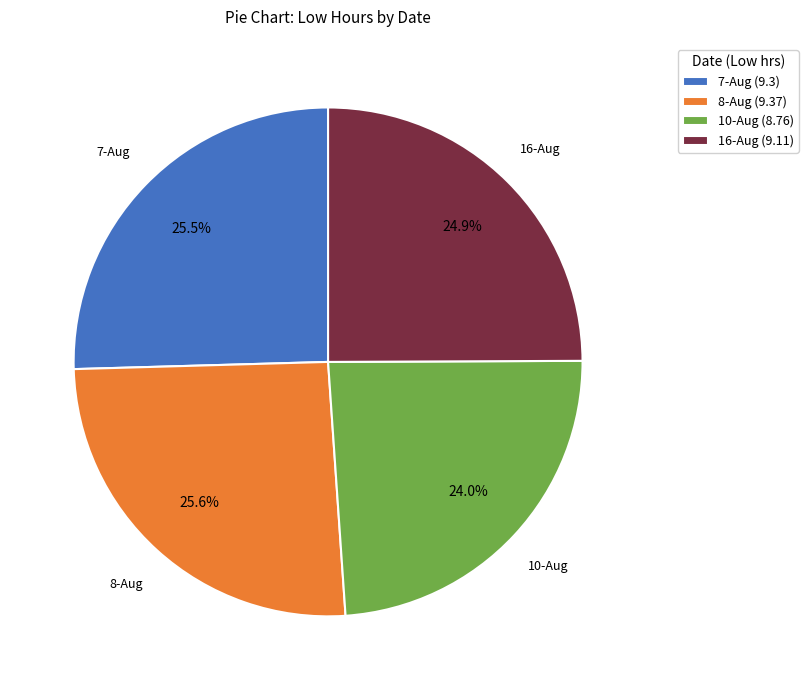

Is it true that 8-Aug (9.37) is 37% of the pie?

False